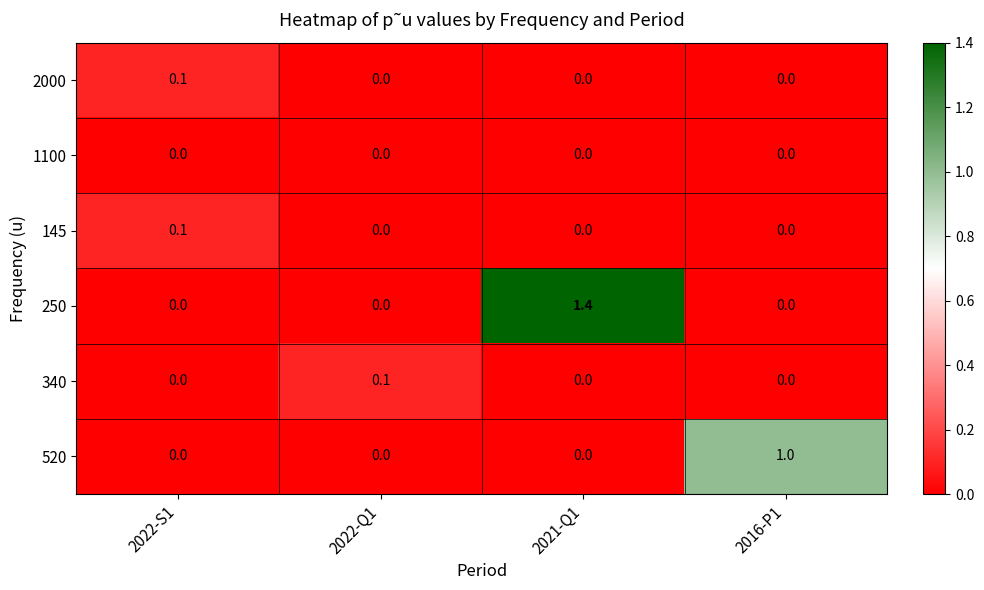

Between 2022-Q1 and 2021-Q1, which series saw the biggest shift?

250